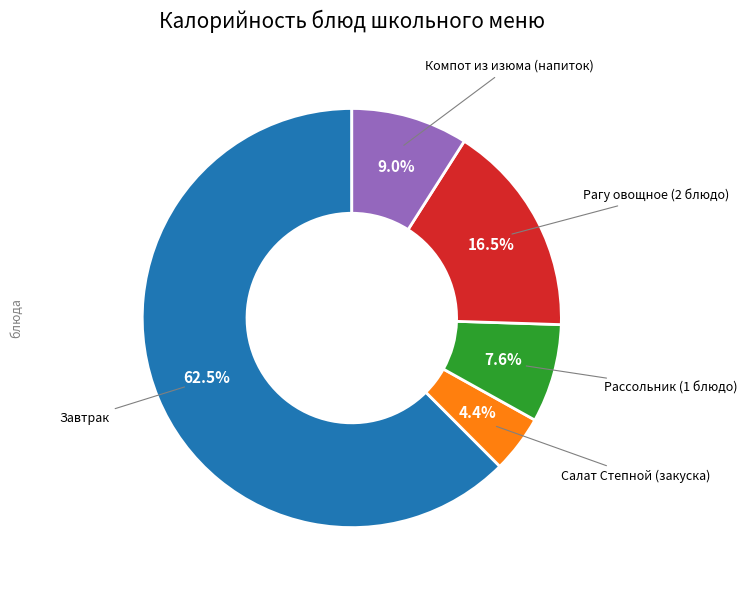

Count the number of slices in the pie.

5